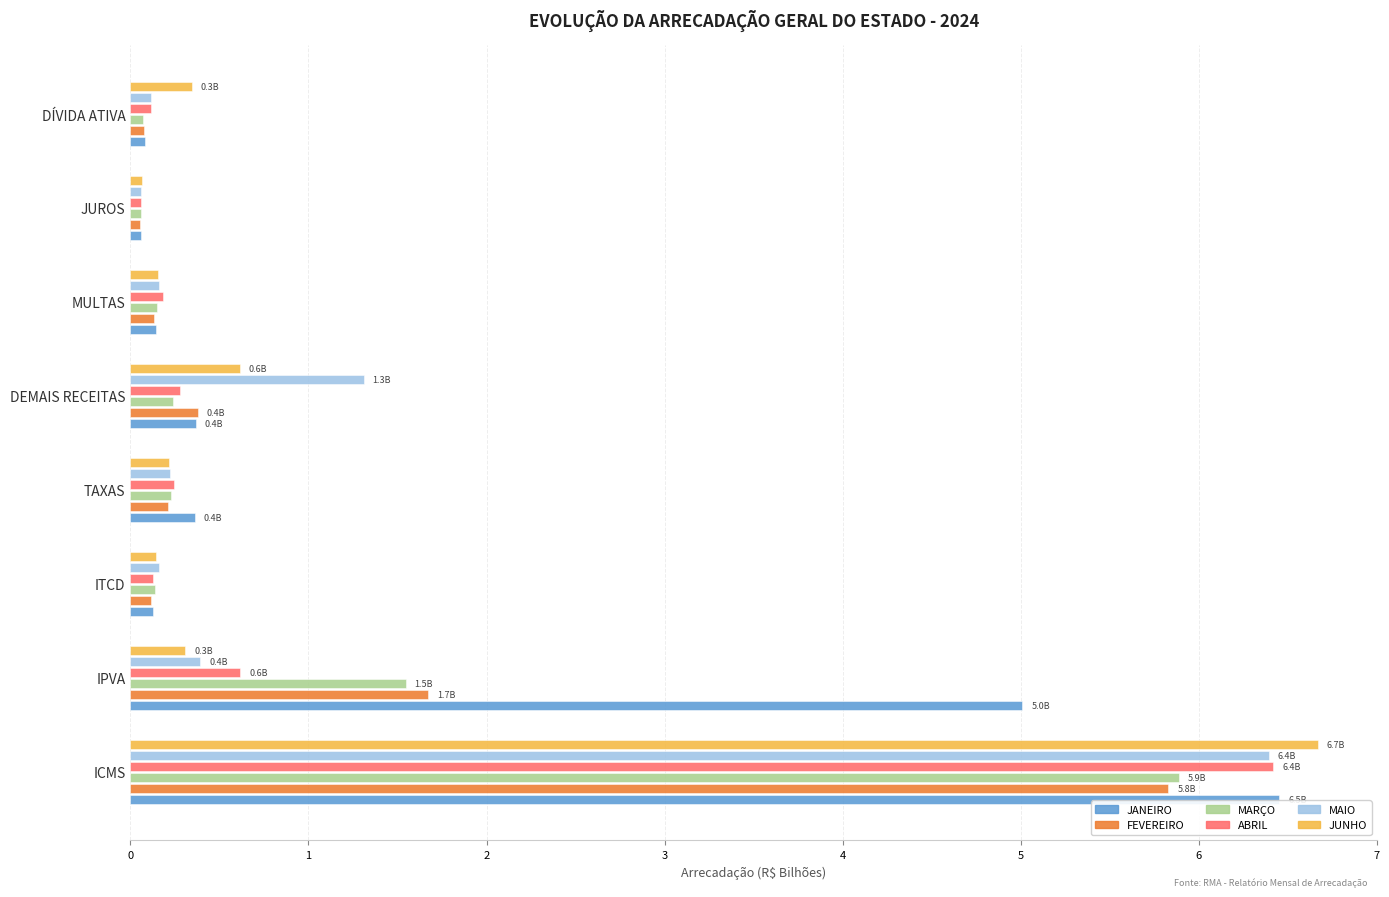

Which series has the largest range (max minus min)?

JUNHO